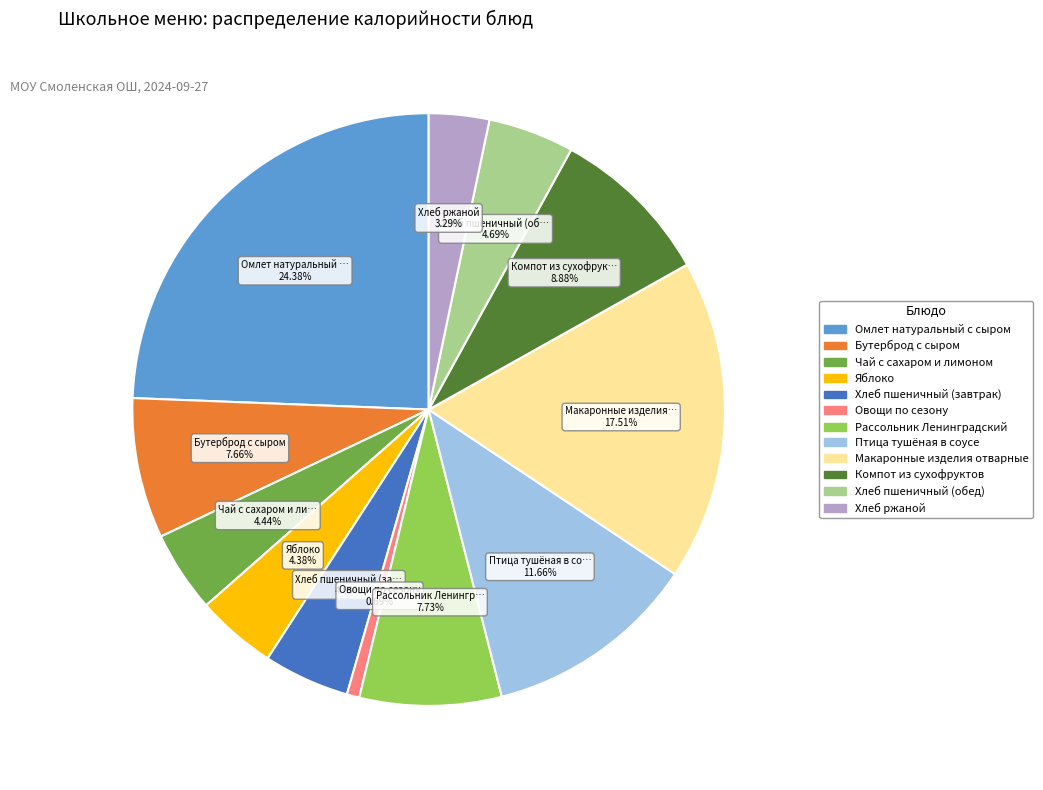

To the nearest percent, what is the difference between the largest and smallest slice percentages?

24%